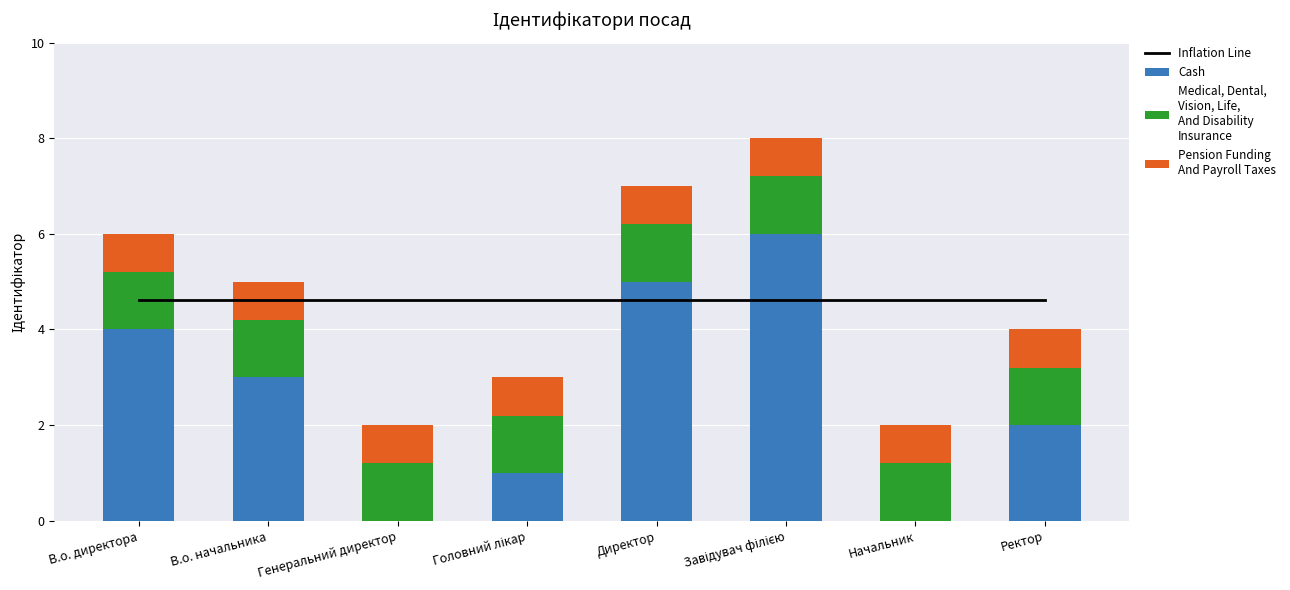

The value of Pension Funding
And Payroll Taxes at Директор is 0.8. True or false?

True